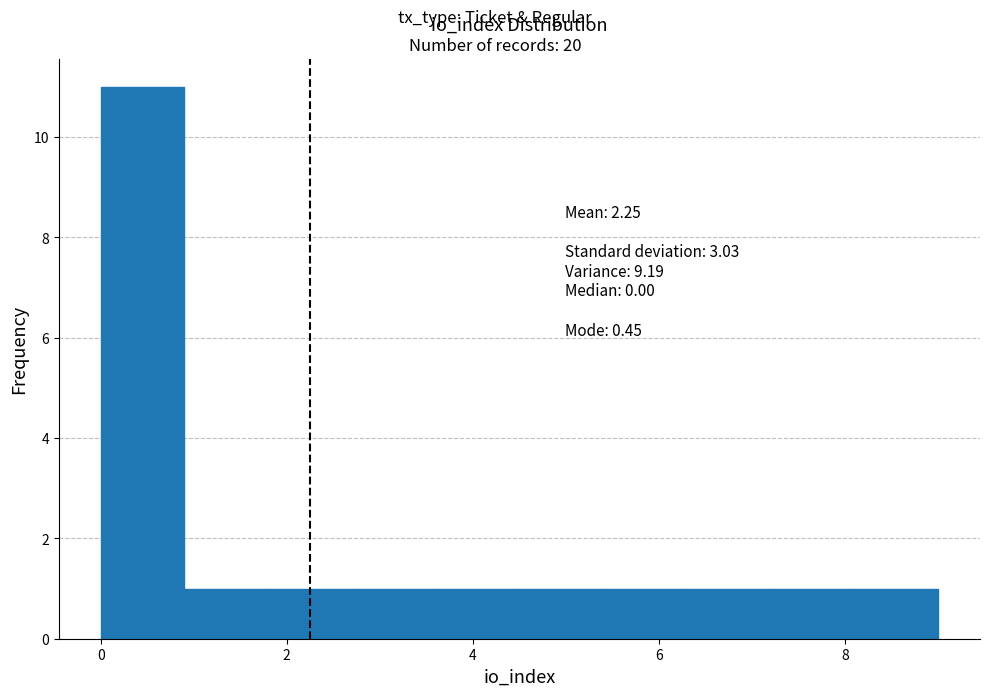

Which range on the x-axis has the tallest bar?

0.0 to 0.9